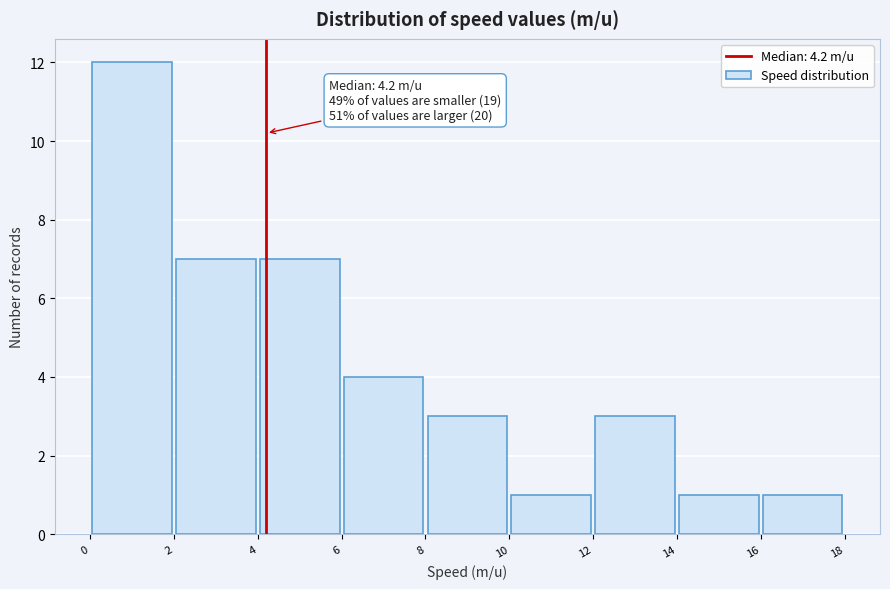

Over which range of the x-axis is the bar tallest?

0 to 2